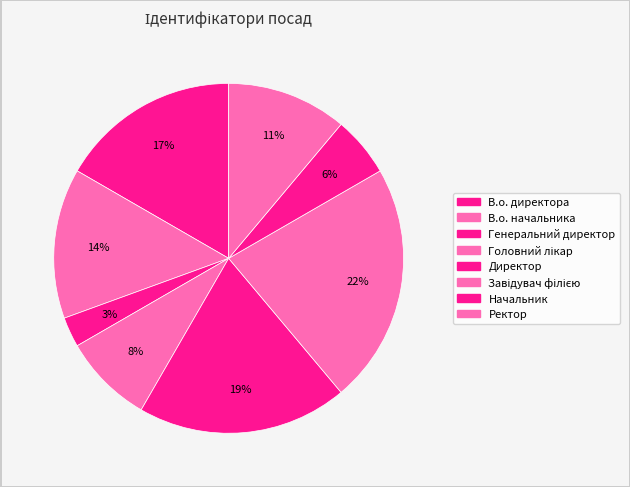

To the nearest percent, what percentage of the pie is В.о. директора?

17%